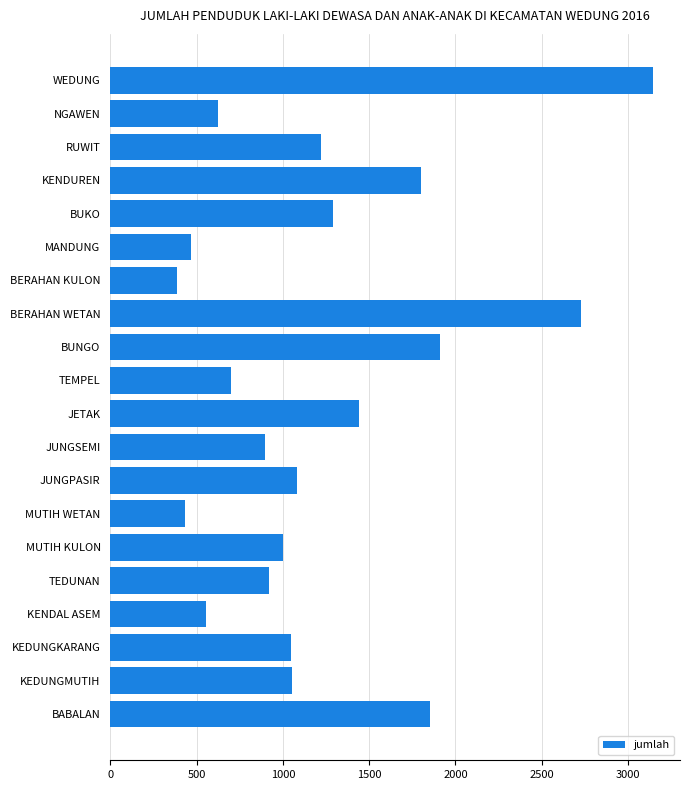

What is the sum of all values?

24555